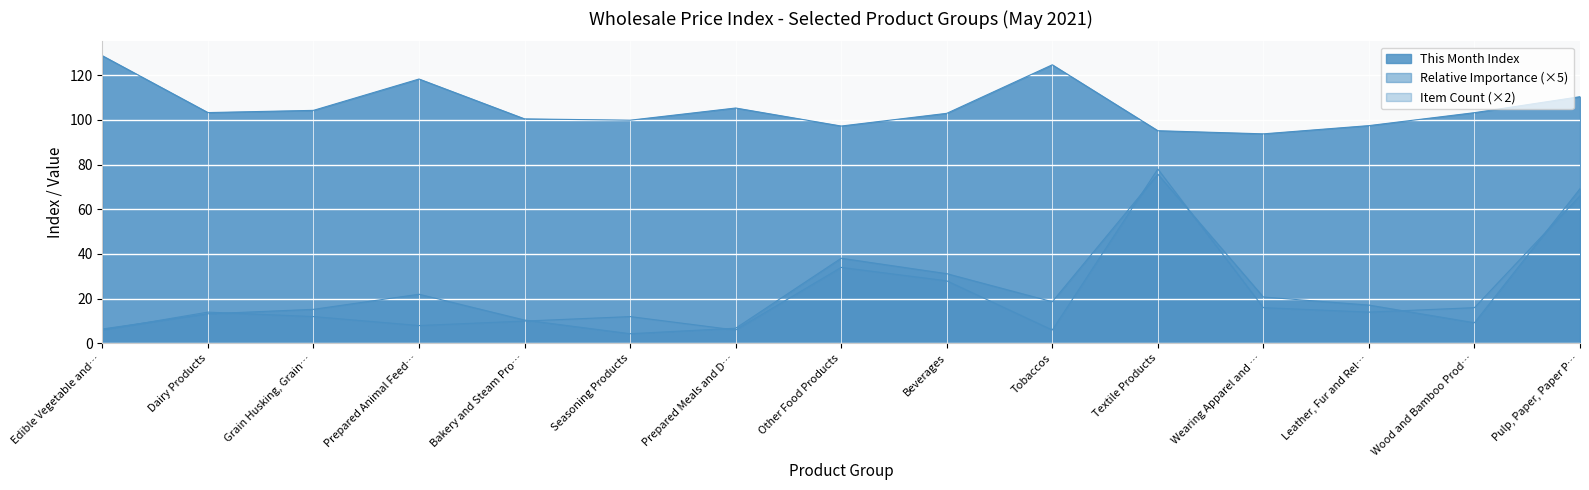

Does the chart display data point markers on the line(s)?

No